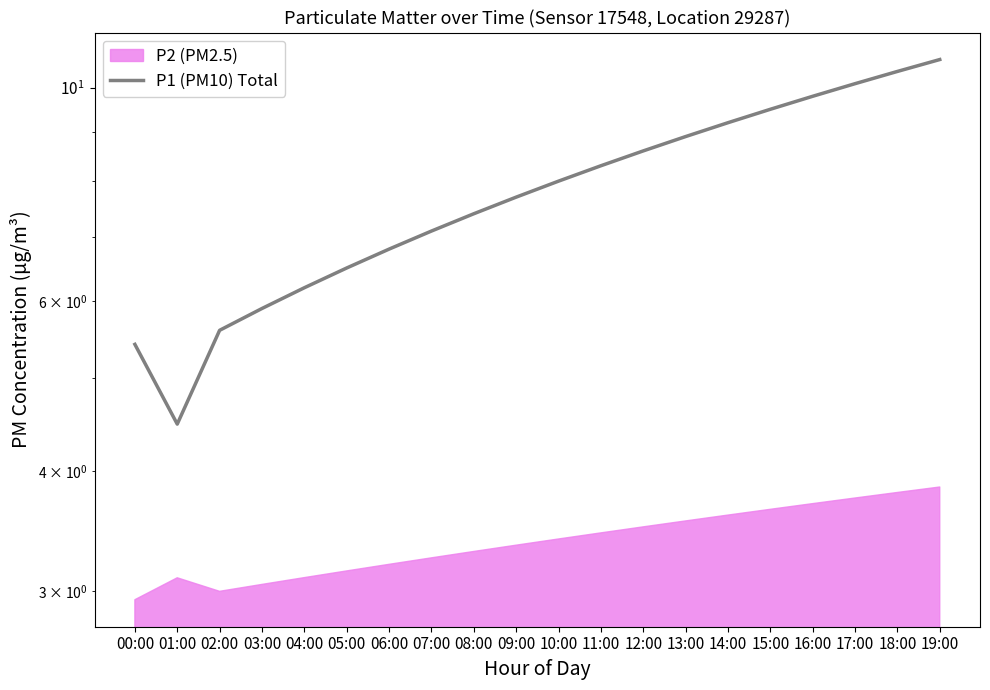

What is the value of the 5th point from the left?

6.2